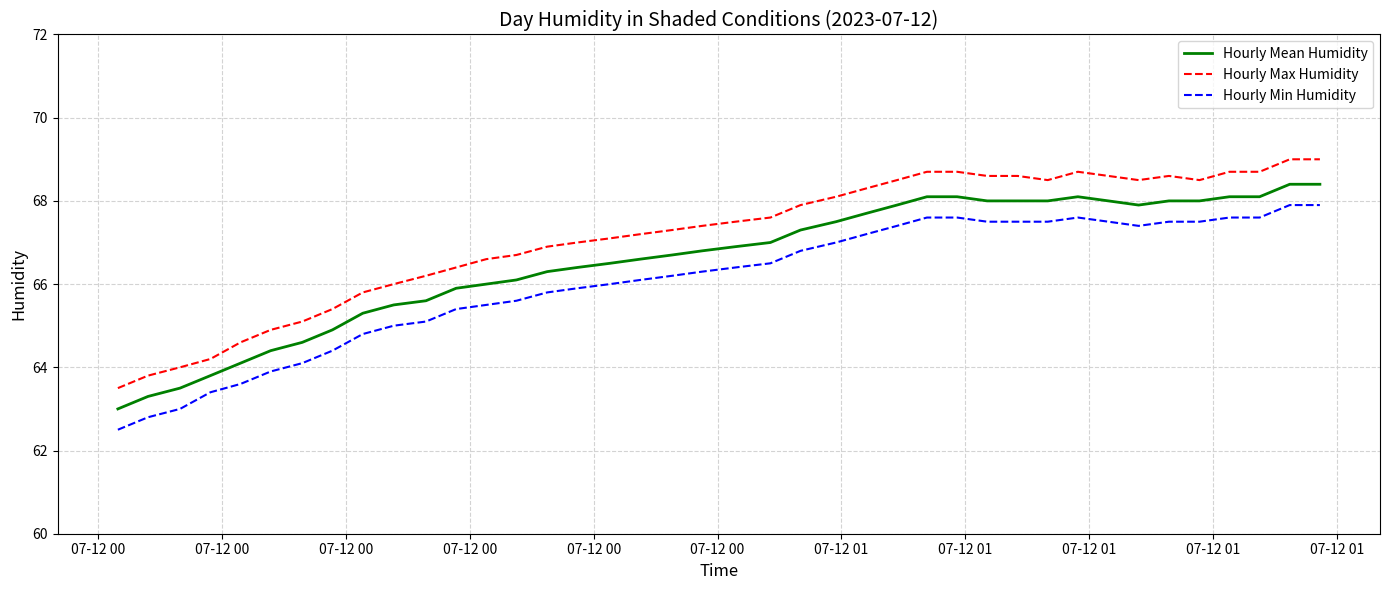

Does the chart have visible grid lines?

Yes